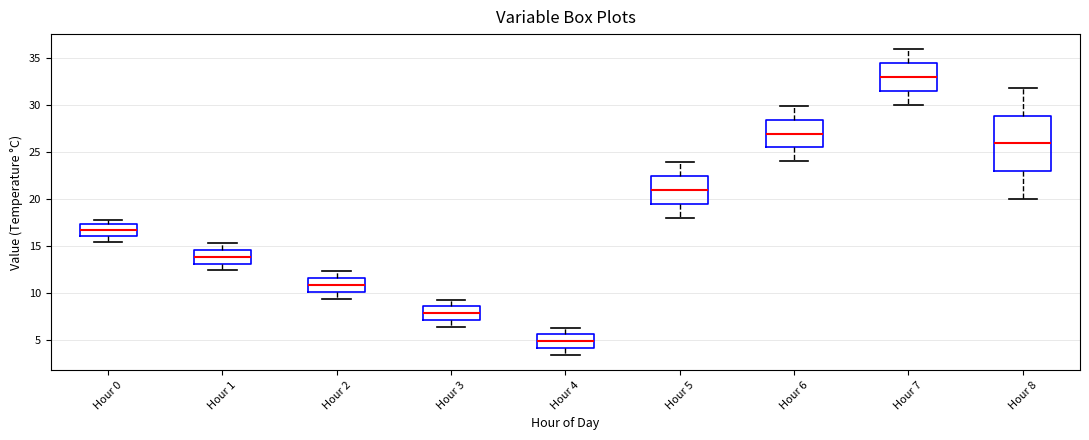

Reading left to right, read every box against the y-axis: the position of its median line, the range the box covers, and the ends of its whiskers. The values are not printed on the chart, so give them approximately, as read against the axis.

Hour 0: median 16.5, box 16.0 to 17.5, whiskers 15.5 to 18.0
Hour 1: median 14.0, box 13.0 to 14.5, whiskers 12.5 to 15.5
Hour 2: median 11.0, box 10.0 to 11.5, whiskers 9.5 to 12.5
Hour 3: median 8.0, box 7.0 to 8.5, whiskers 6.5 to 9.5
Hour 4: median 5.0, box 4.0 to 5.5, whiskers 3.5 to 6.5
Hour 5: median 21.0, box 19.5 to 22.5, whiskers 18.0 to 24.0
Hour 6: median 27.0, box 25.5 to 28.5, whiskers 24.0 to 30.0
Hour 7: median 33.0, box 31.5 to 34.5, whiskers 30.0 to 36.0
Hour 8: median 26.0, box 23.0 to 29.0, whiskers 20.0 to 32.0